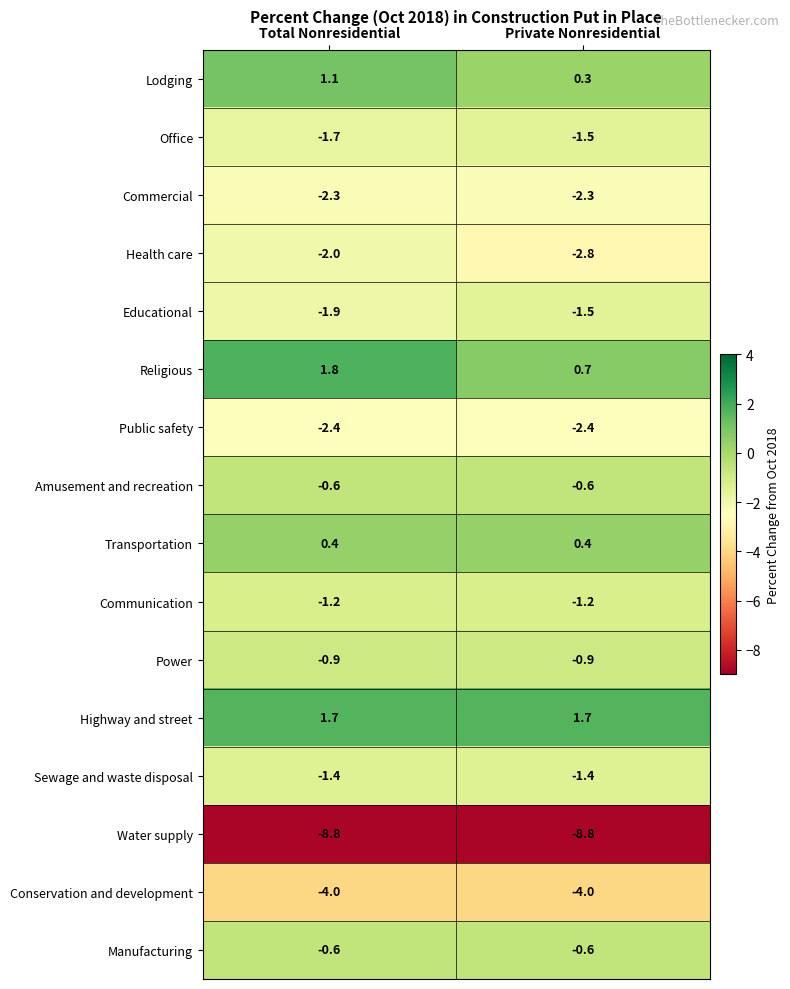

What is the difference between the Lodging values at Private Nonresidential and Total Nonresidential?

0.8